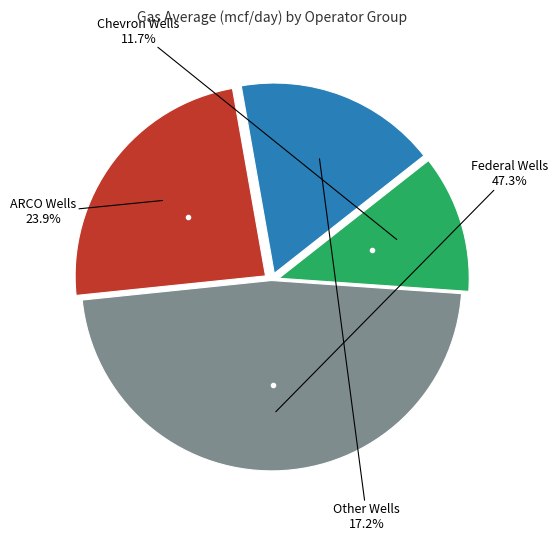

Does any single category account for the majority?

No